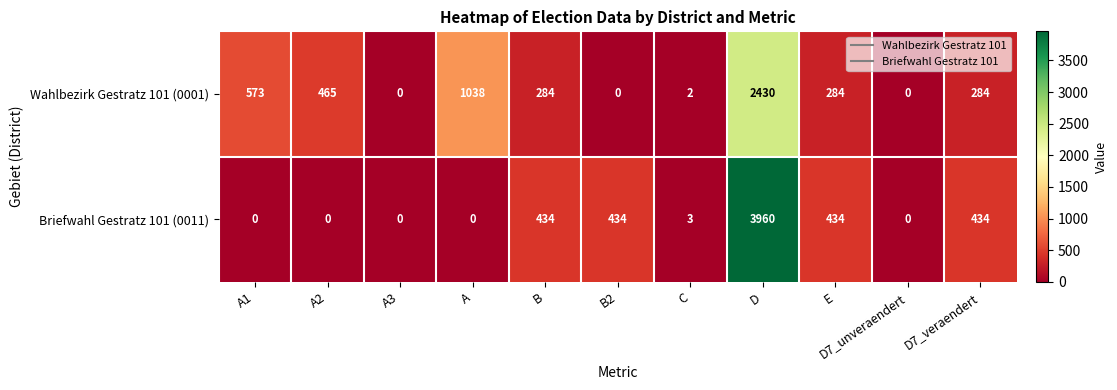

At which label is Wahlbezirk Gestratz 101 (0001) closest to 1215?

A